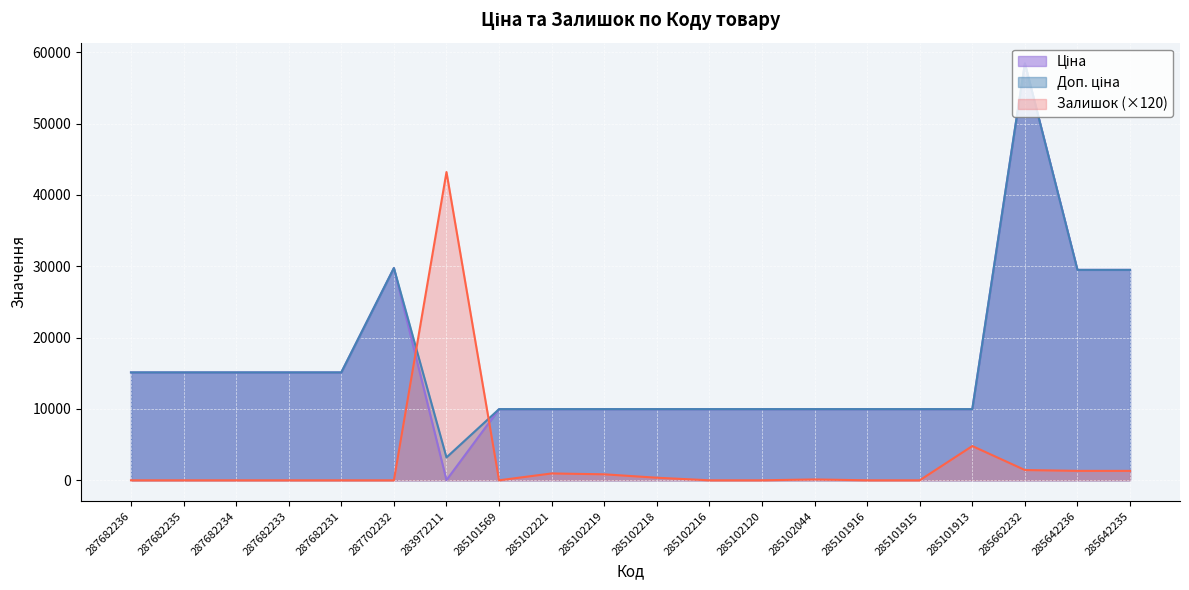

What is the sum of all Ціна values?

322538.7